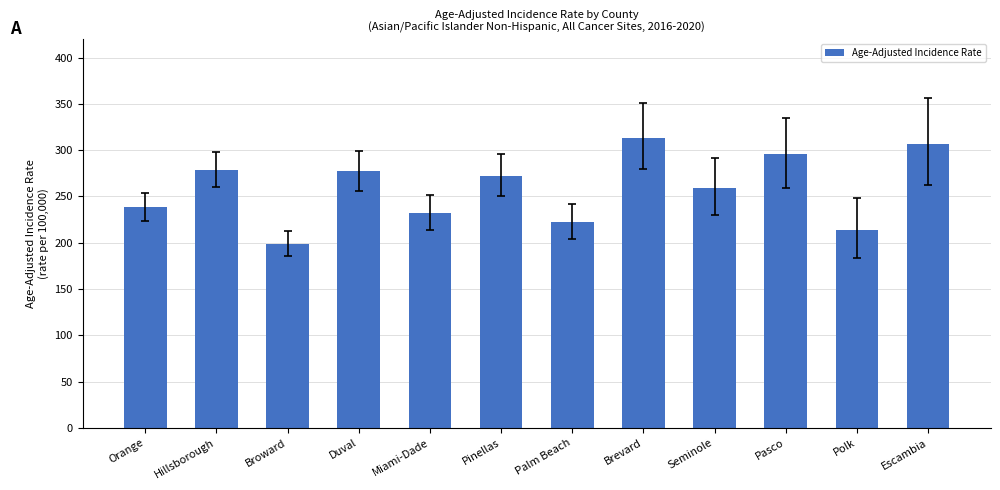

What is the difference between the values at Pinellas and Duval?

4.5